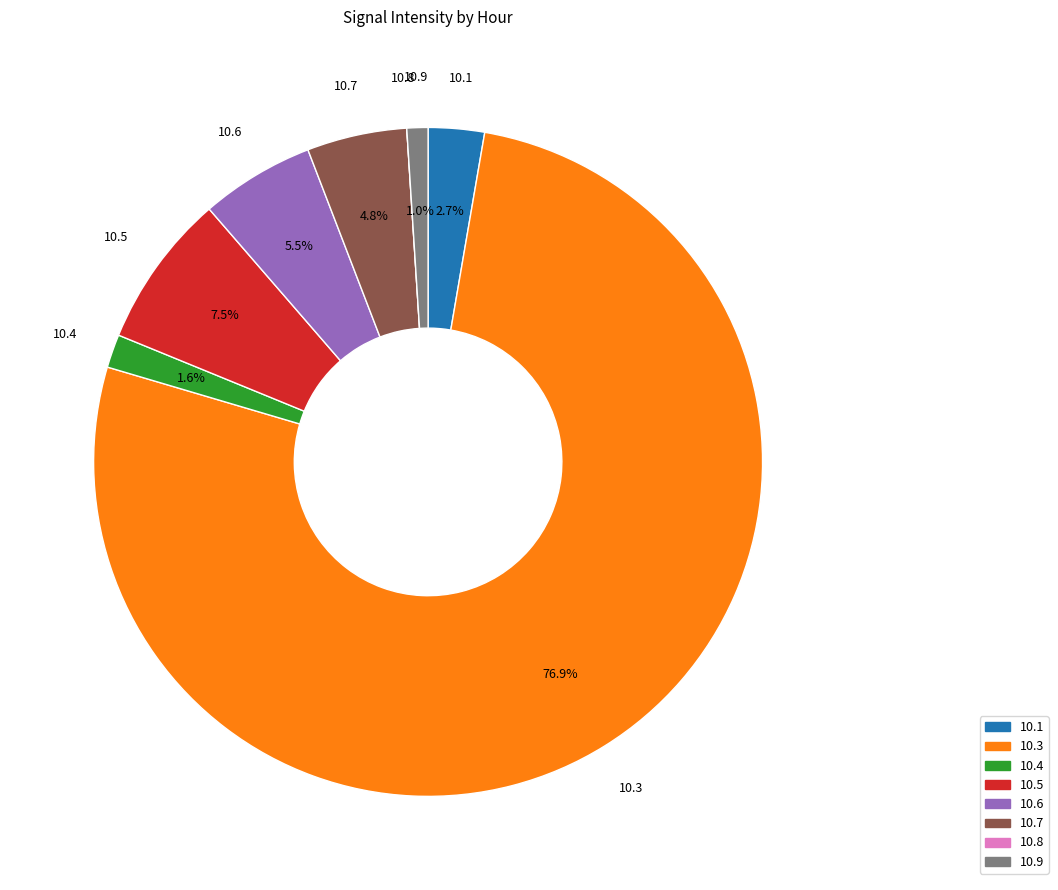

Does any single category account for the majority?

Yes